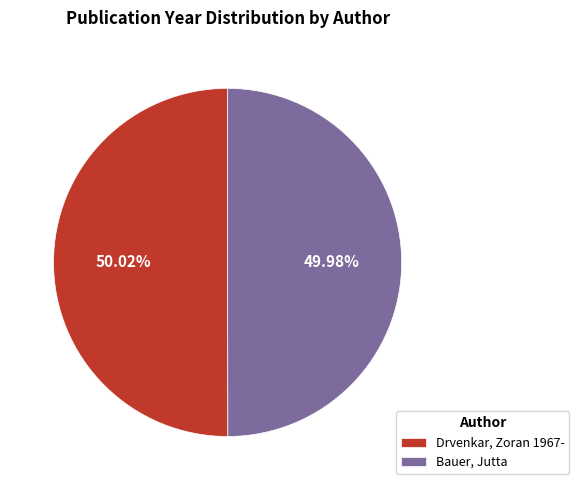

The Drvenkar, Zoran 1967- slice represents 50% of the pie. True or false?

True